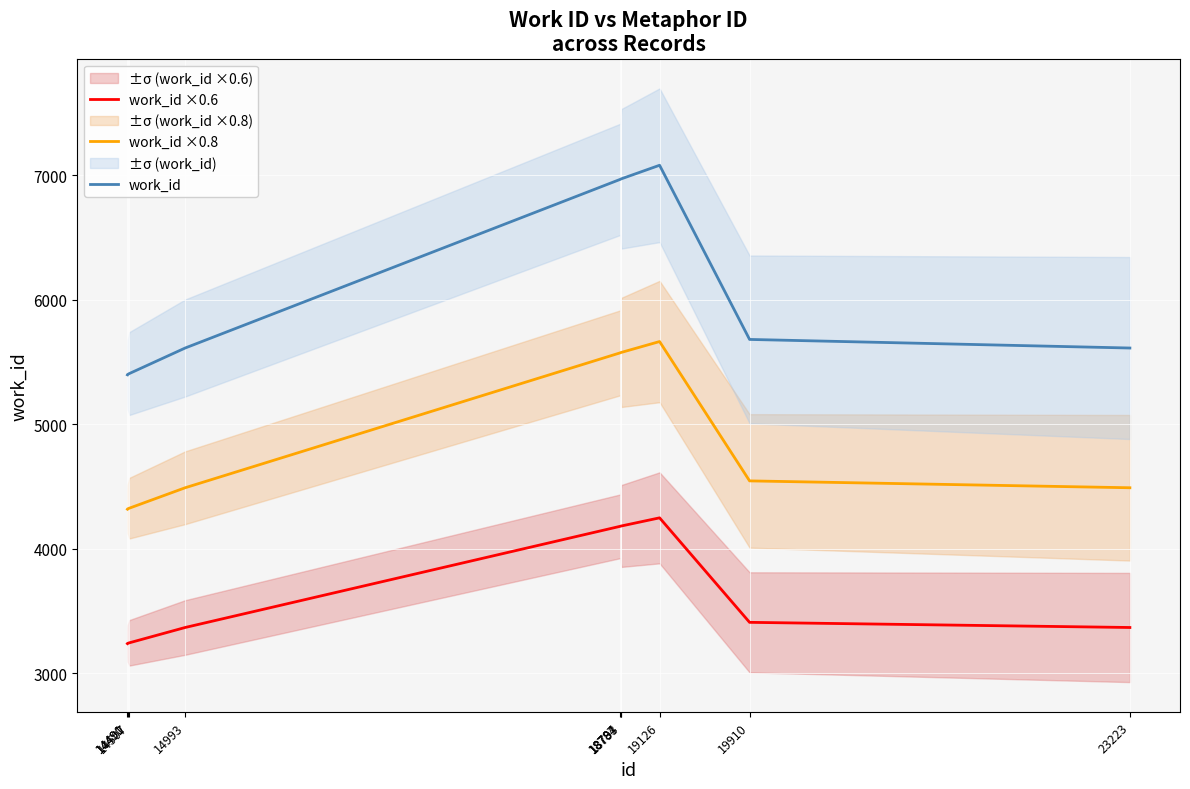

Which has a higher value, 14490 or 14491?

14491